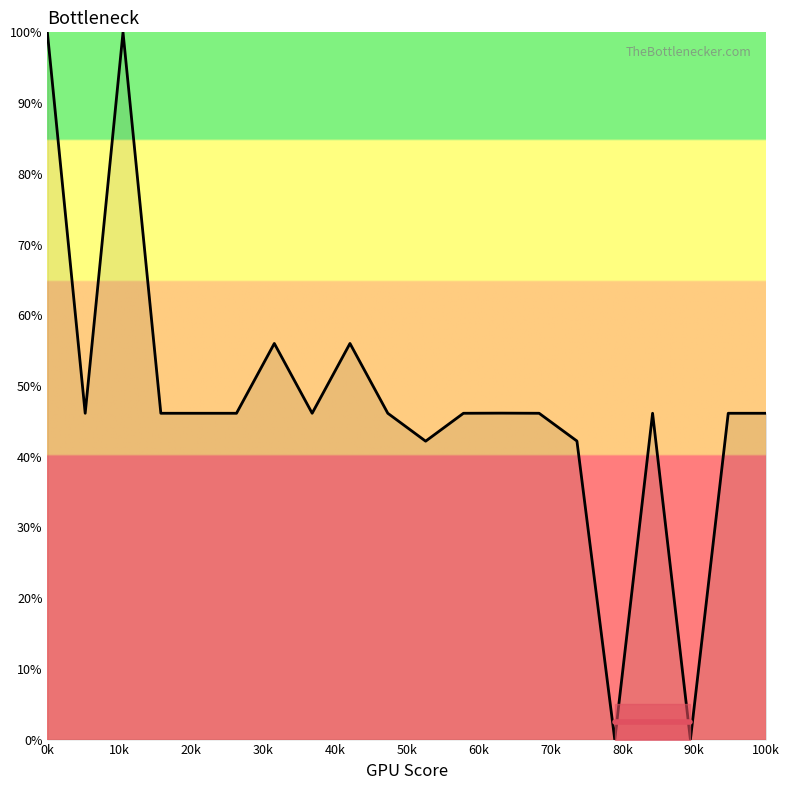

How many values exceed 46?

16